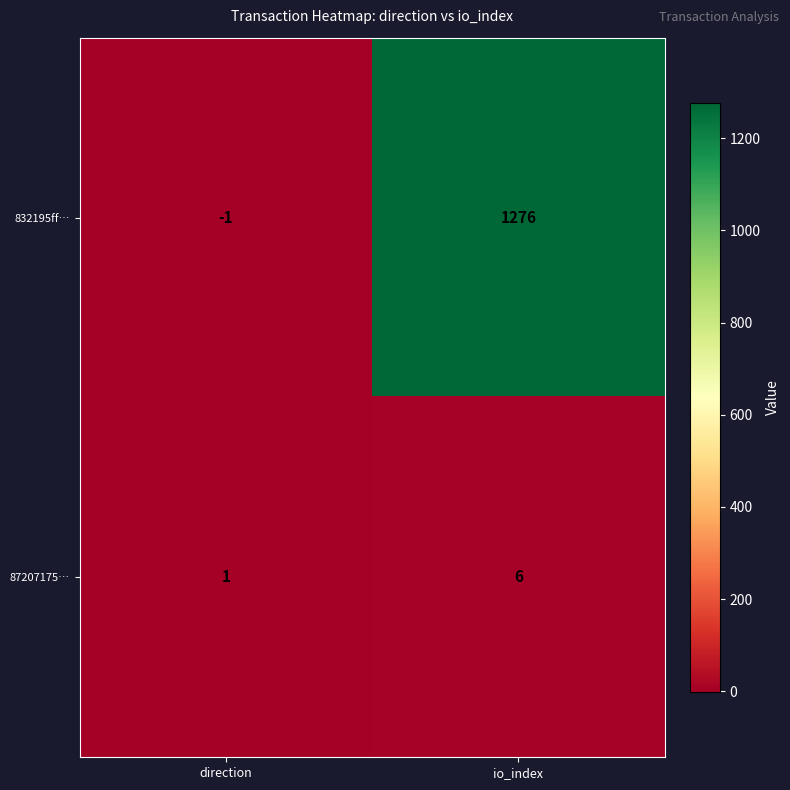

Which series has the largest range (max minus min)?

832195ff…